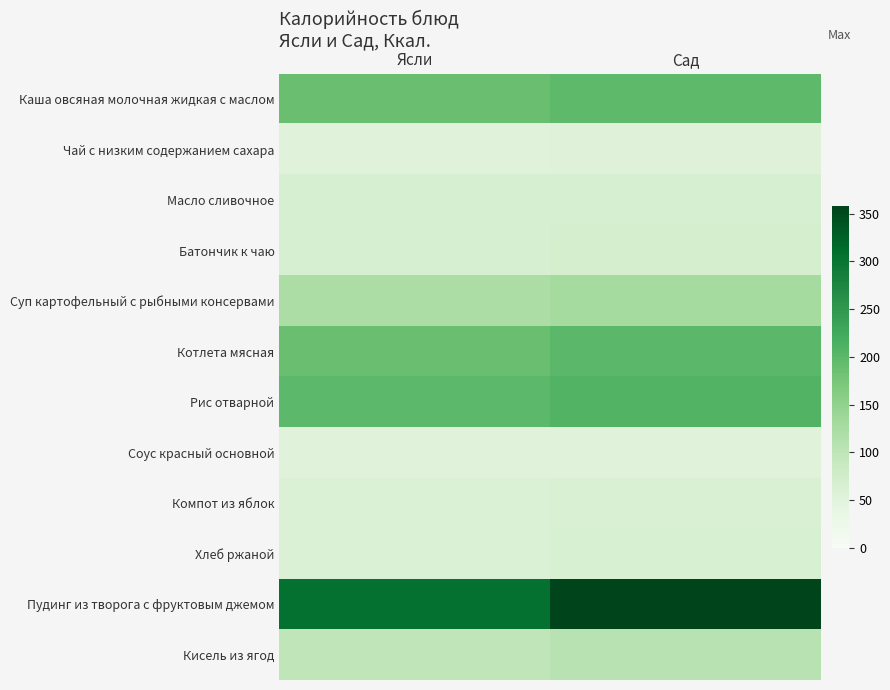

Reading left to right, what are all the values shown in this chart?

Каша овсяная молочная жидкая с маслом: Ясли=188	Сад=198
Чай с низким содержанием сахара: Ясли=52	Сад=54
Масло сливочное: Ясли=67	Сад=67
Батончик к чаю: Ясли=65	Сад=69
Суп картофельный с рыбными консервами: Ясли=122	Сад=128
Котлета мясная: Ясли=188	Сад=201
Рис отварной: Ясли=199	Сад=207
Соус красный основной: Ясли=53	Сад=53
Компот из яблок: Ясли=60	Сад=62
Хлеб ржаной: Ясли=60	Сад=63
Пудинг из творога с фруктовым джемом: Ясли=305	Сад=358
Кисель из ягод: Ясли=99	Сад=107